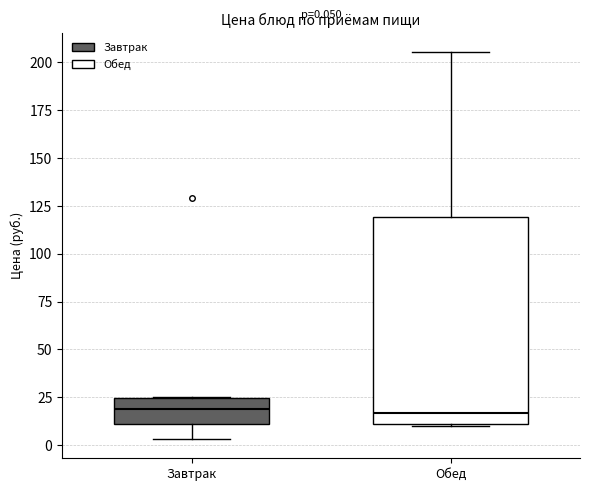

Comparing the boxes themselves (not the whiskers), which one is the tallest?

Обед